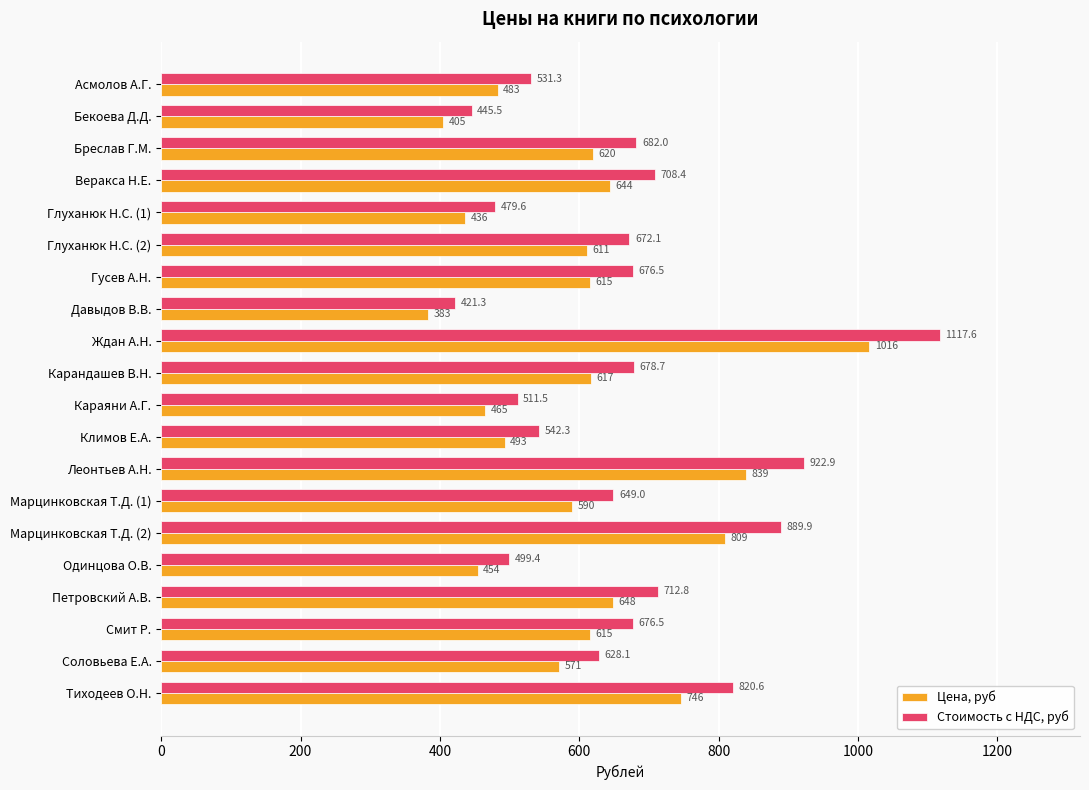

At how many categories does at least one series exceed 603?

13